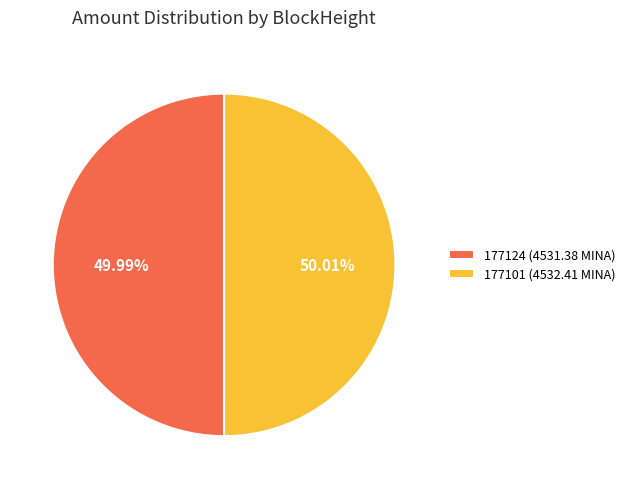

Is there any slice that represents more than half of the pie?

Yes